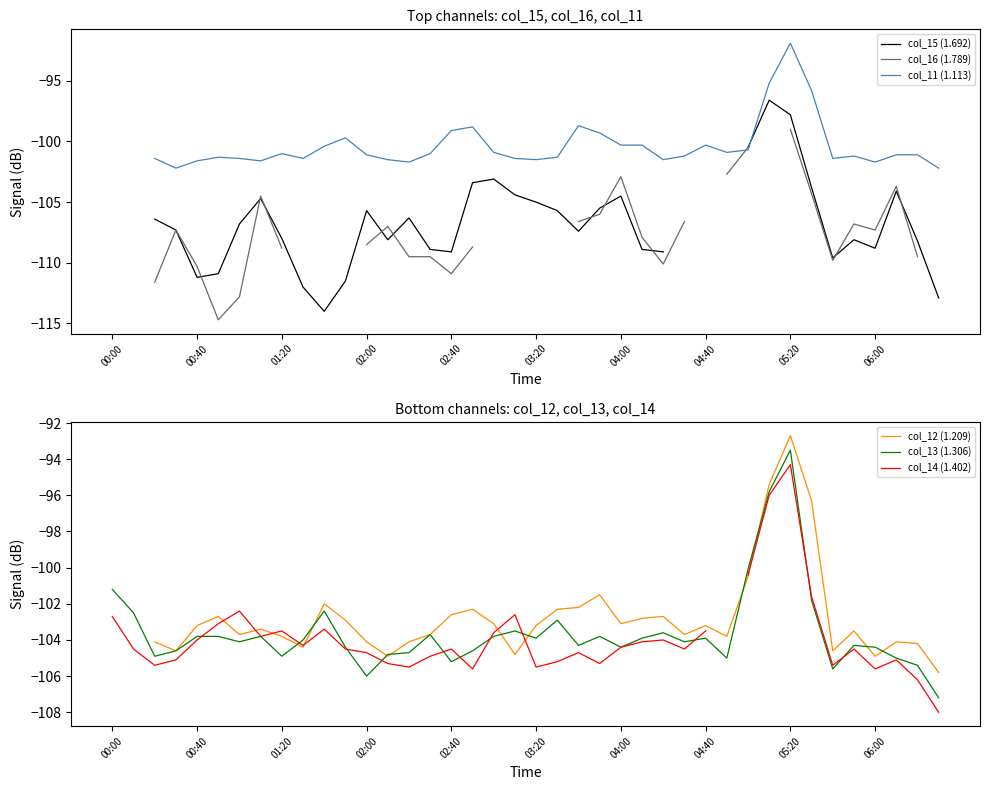

What is the lowest value of the col_13 (1.306) series?

-107.2